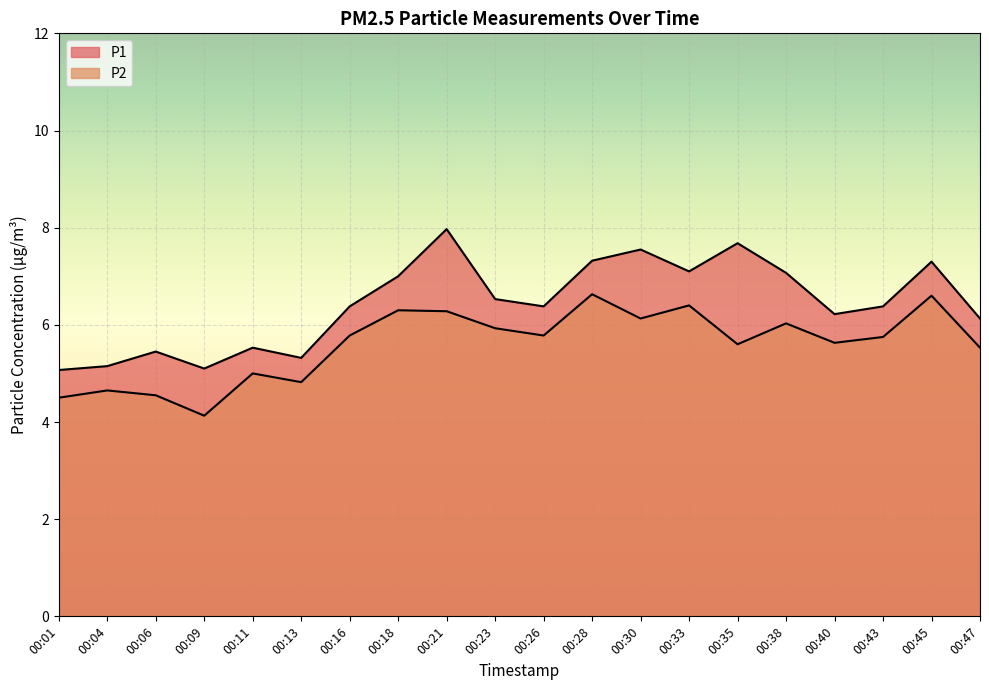

At which category is the sum across all series the highest?

00:21